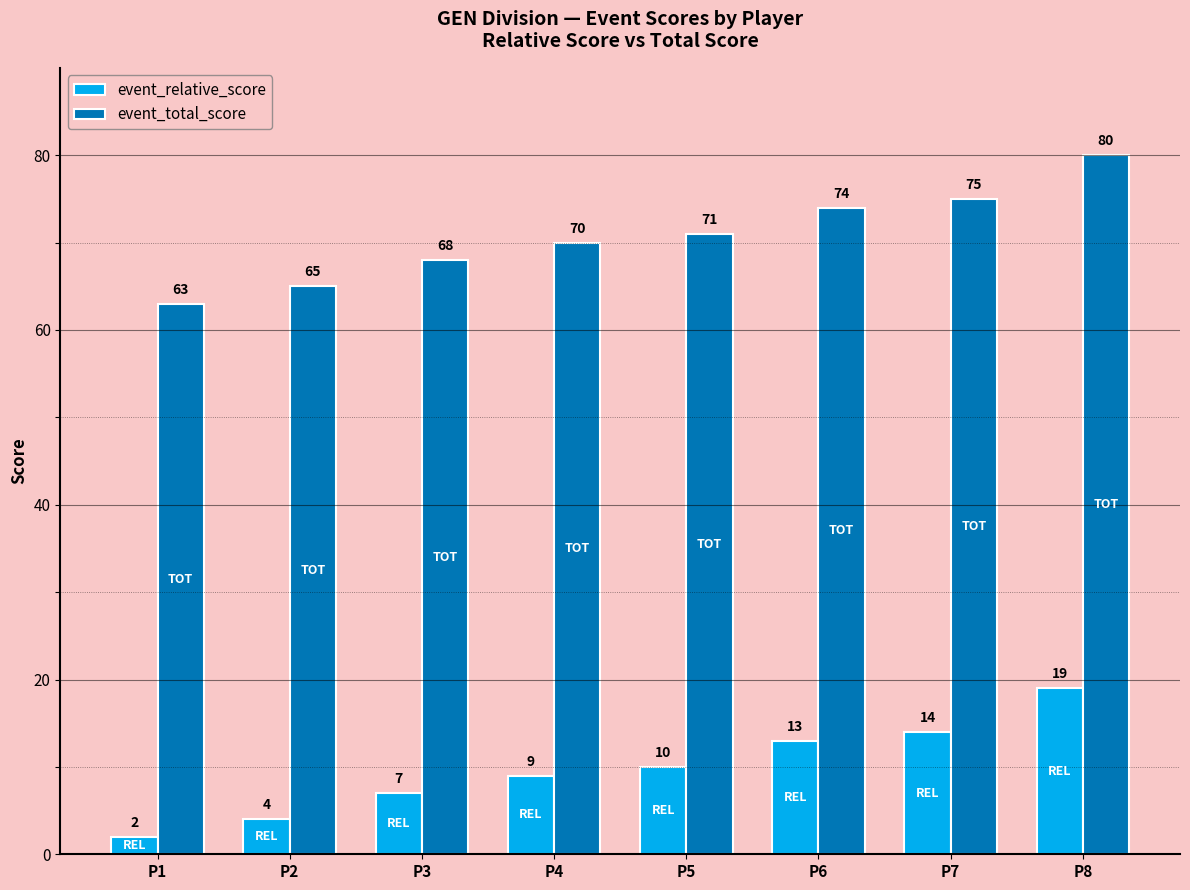

The value of event_total_score at P5 is 71. True or false?

True